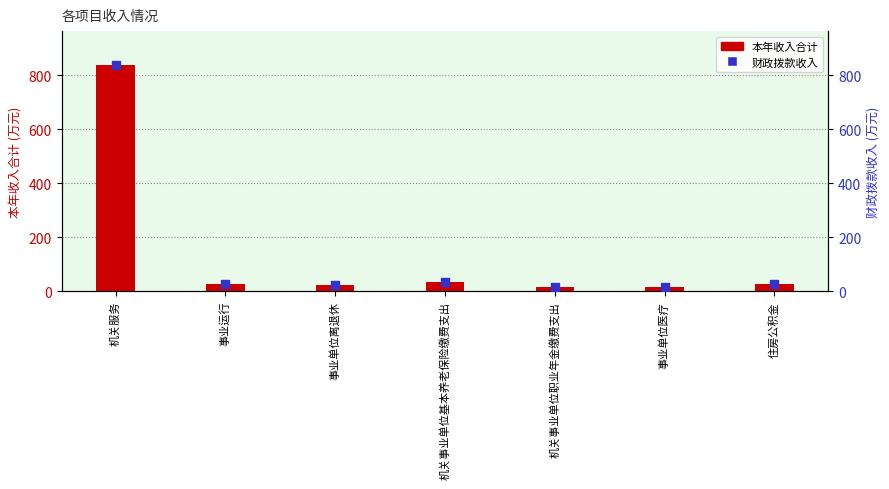

At how many categories does at least one series exceed 180?

1